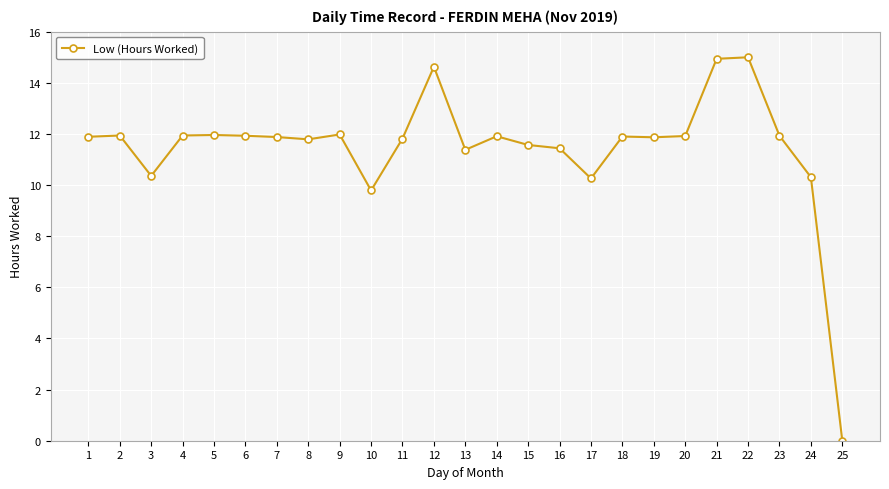

At which category does the data reach its first local valley?

3